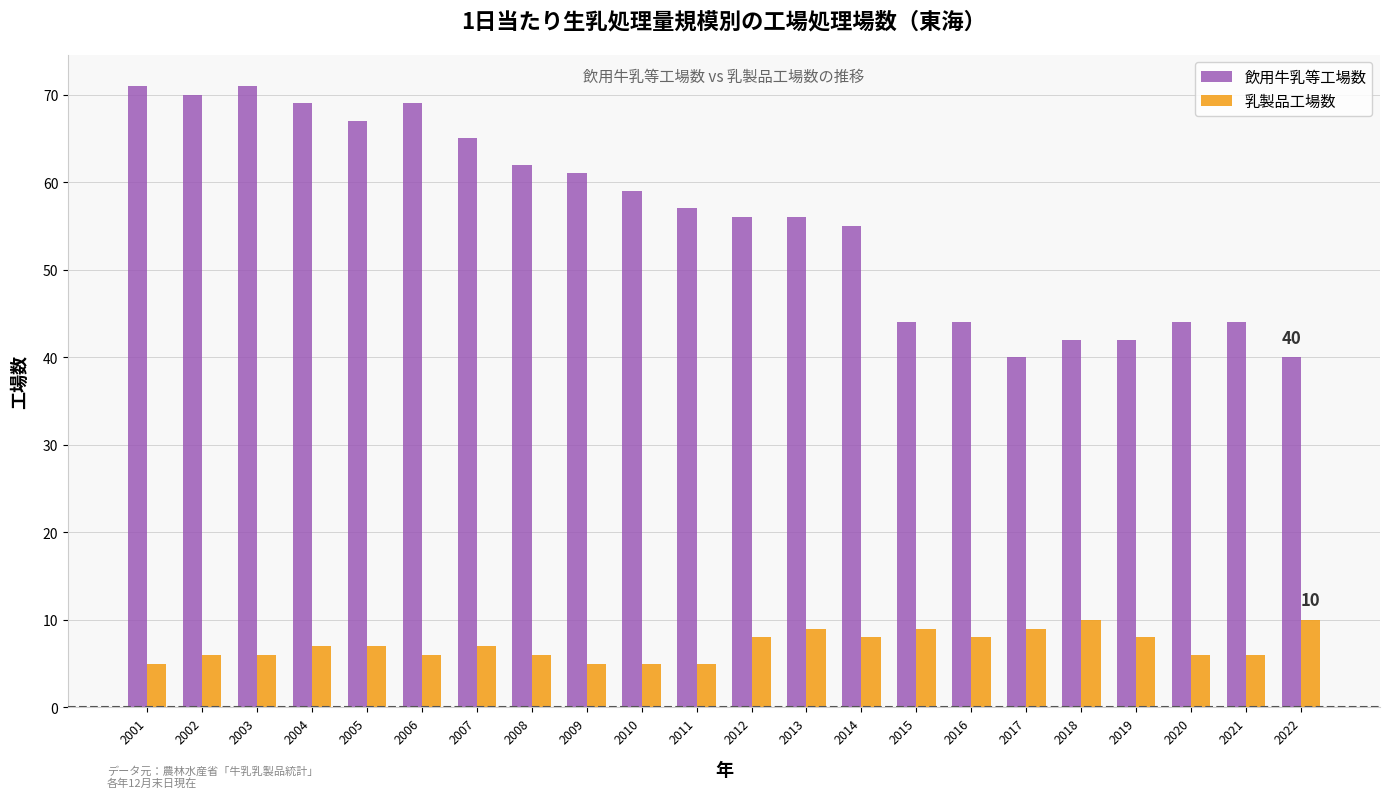

At 2014, list the series in order from smallest to largest.

乳製品工場数, 飲用牛乳等工場数